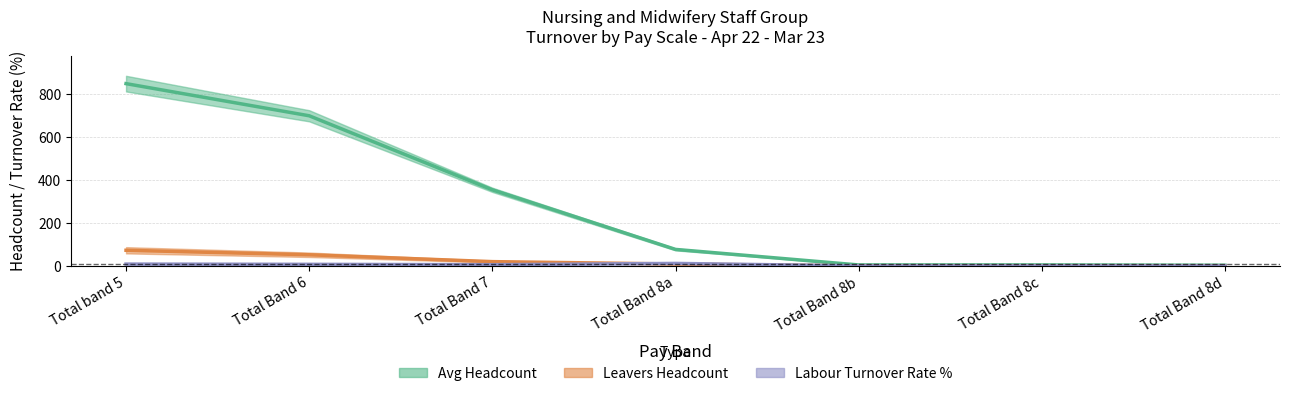

At how many categories does at least one series exceed 847?

1